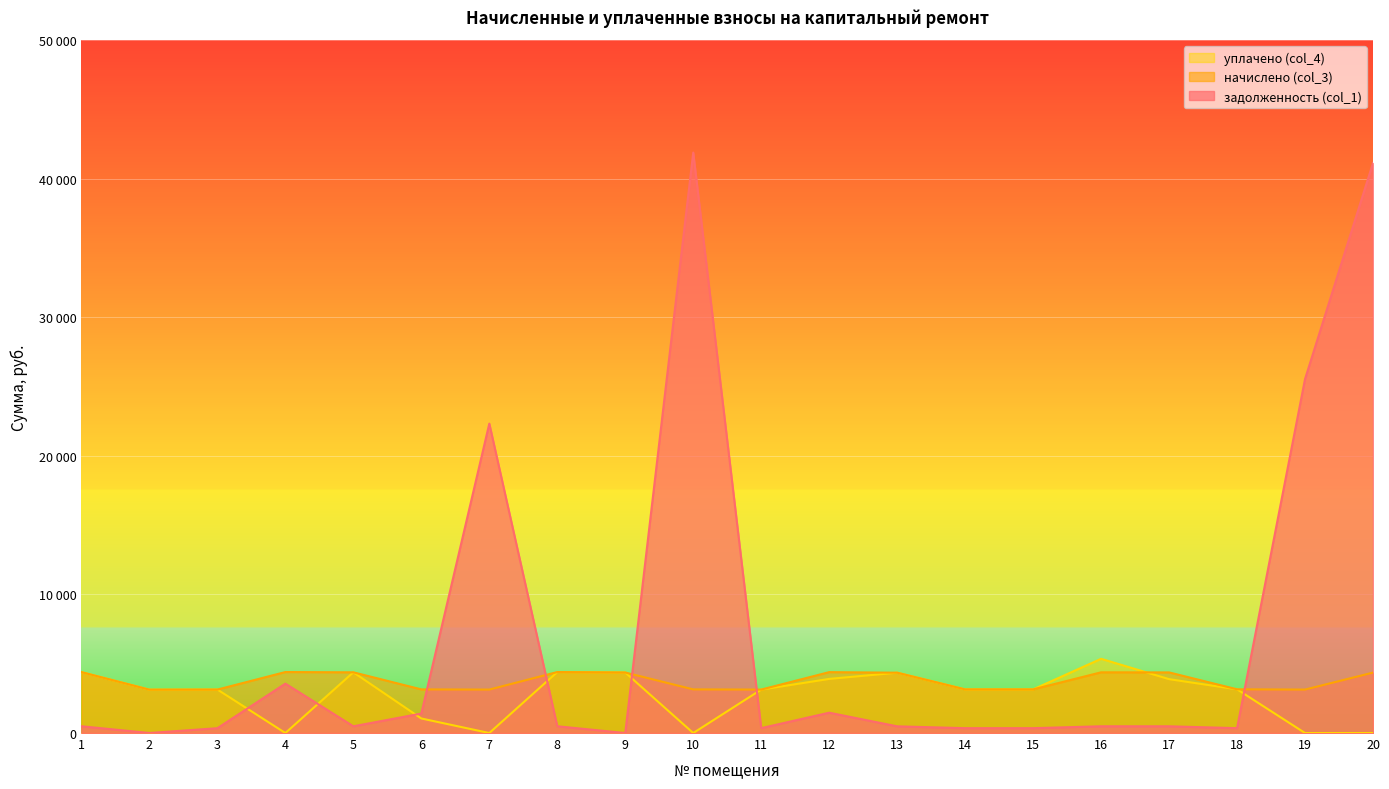

What are all the series names shown in the legend?

уплачено (col_4), начислено (col_3), задолженность (col_1)